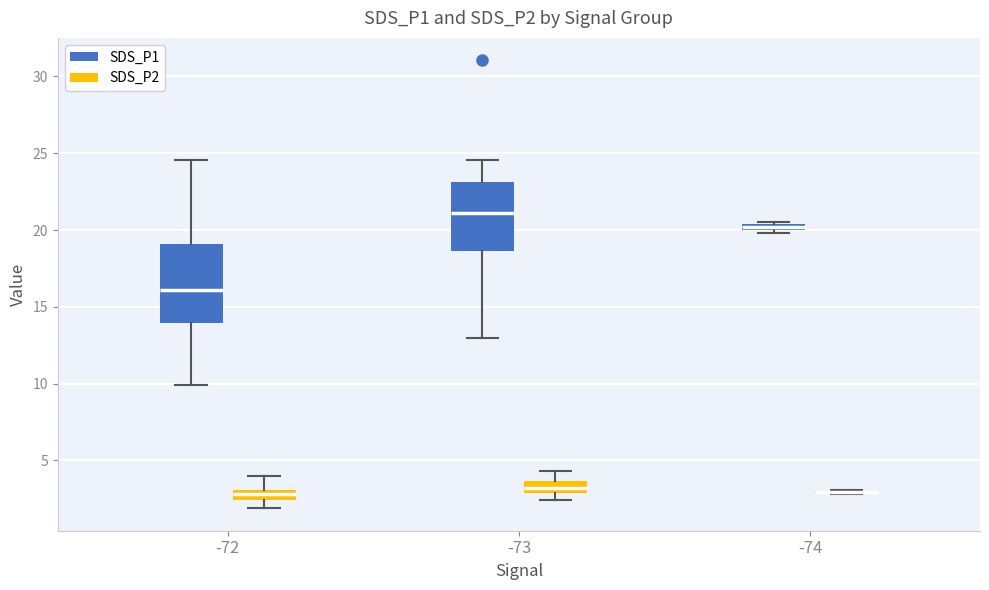

Where is the lower edge of the box for -73 (SDS_P2) on the y-axis? The values are not printed on the chart, so give them approximately, as read against the axis.

3.0